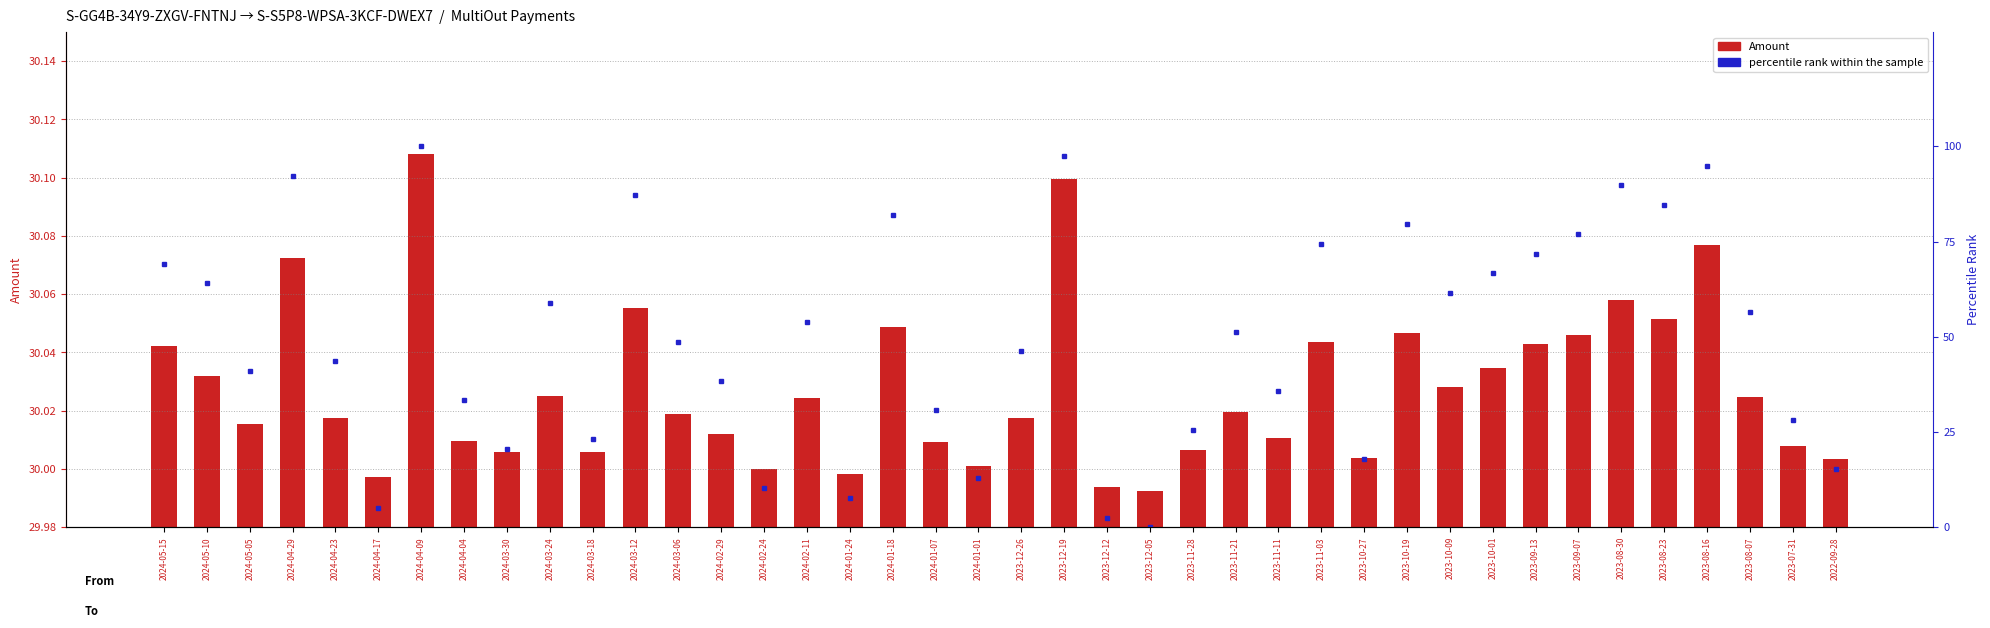

List the series in order of their peak value, lowest first.

Amount, percentile rank within the sample